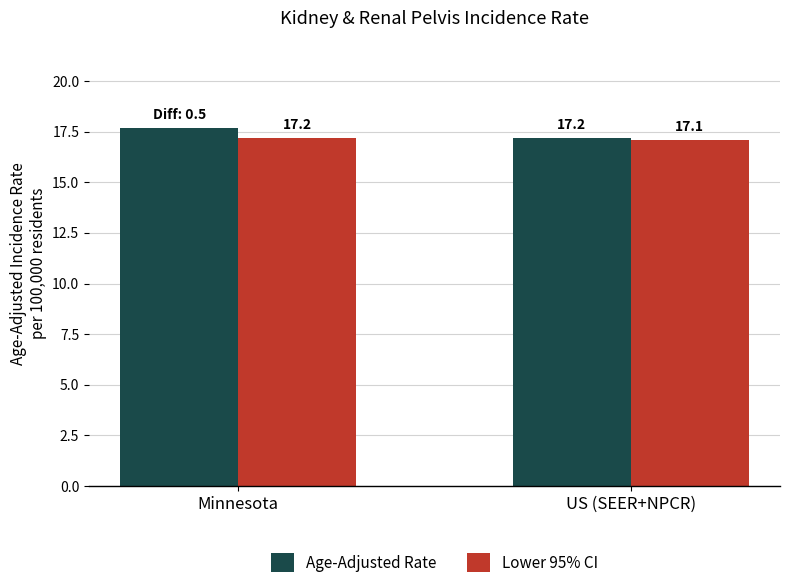

True or false: Lower 95% CI has a value of 22.6 at US (SEER+NPCR).

False